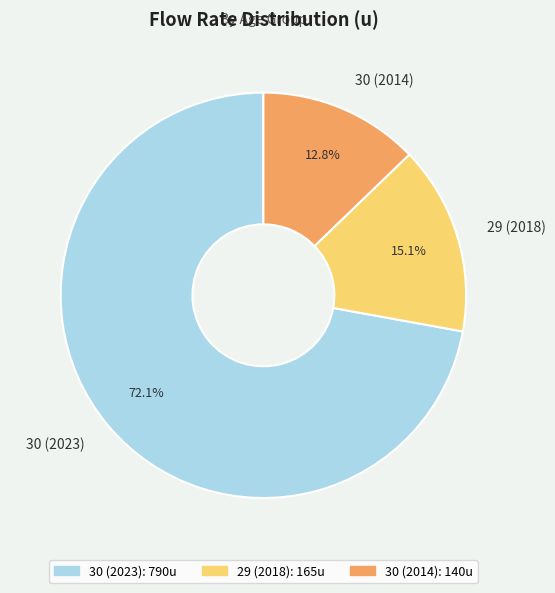

What percentage is NOT represented by 30 (2023)?

27.9%